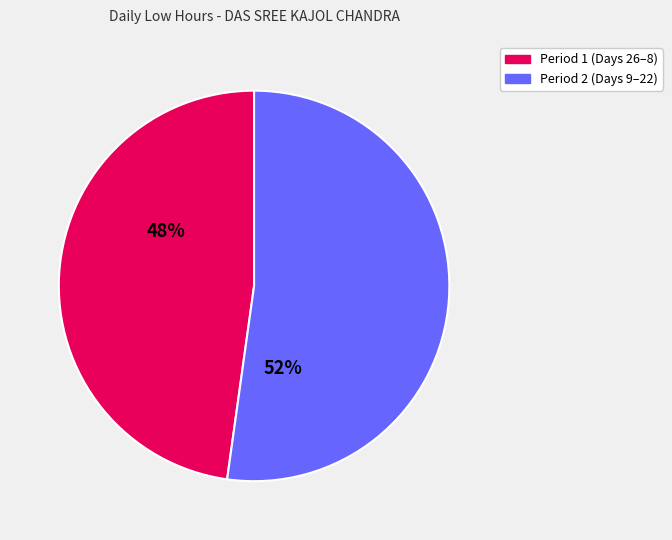

To the nearest percent, what is the difference between the largest and smallest slice percentages?

4%